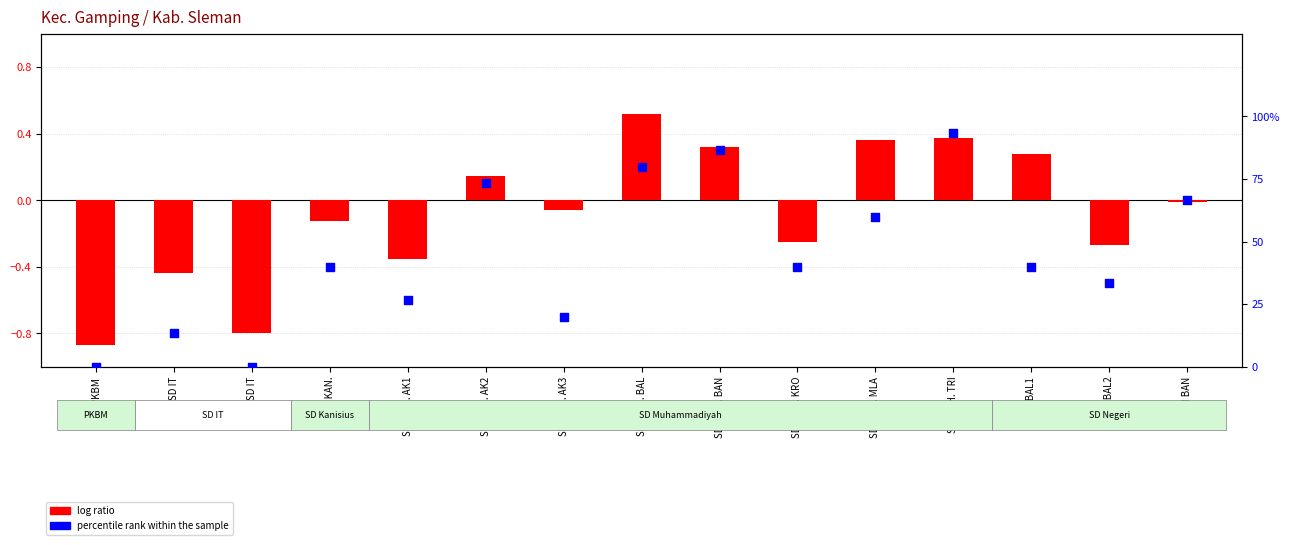

At how many categories does at least one series exceed 29?

10